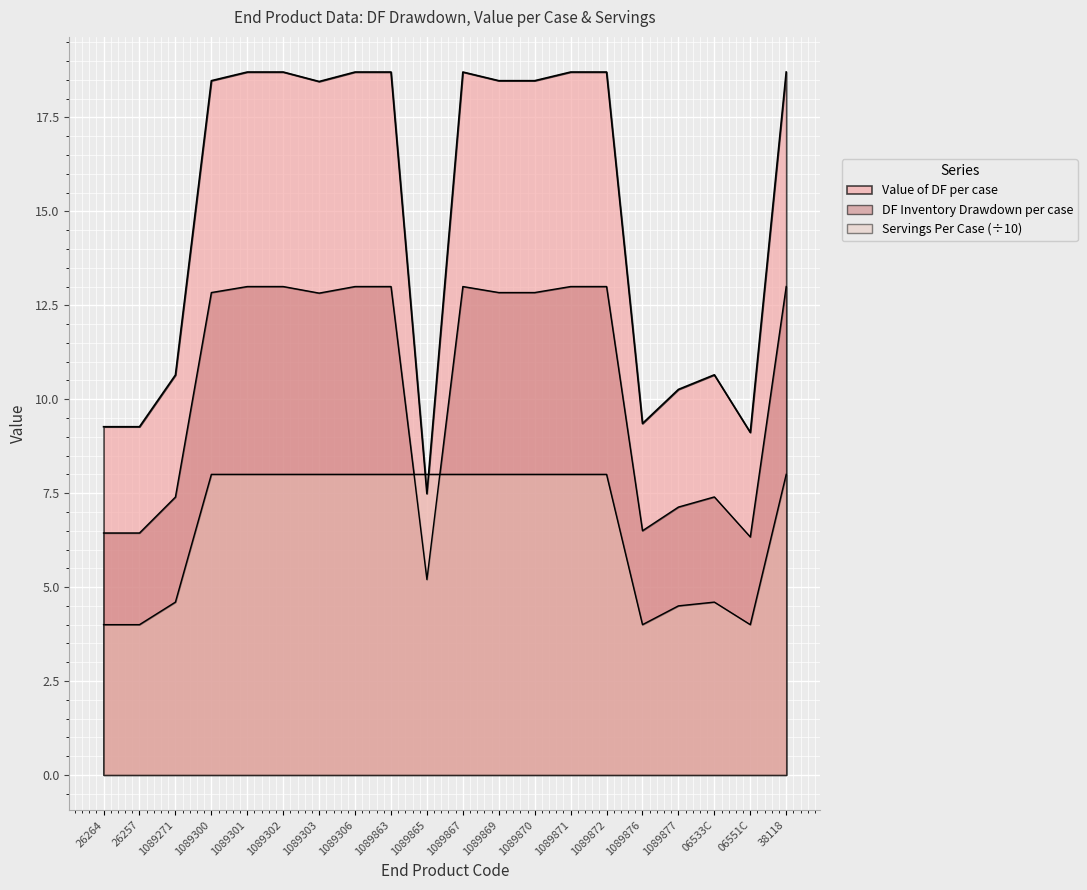

What is the label of the 8th point from the left?

1089306